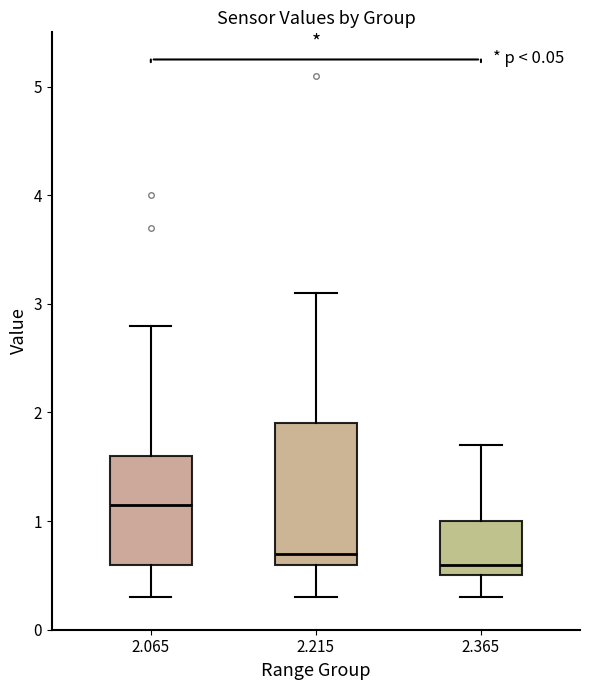

Reading left to right, transcribe this box plot: for each box, give where its median line is, the range the box spans, and where its two whiskers end, as read against the y-axis. The values are not printed on the chart, so give them approximately, as read against the axis.

2.065: median 1.2, box 0.6 to 1.6, whiskers 0.3 to 2.8
2.215: median 0.7, box 0.6 to 1.9, whiskers 0.3 to 3.1
2.365: median 0.6, box 0.5 to 1.0, whiskers 0.3 to 1.7